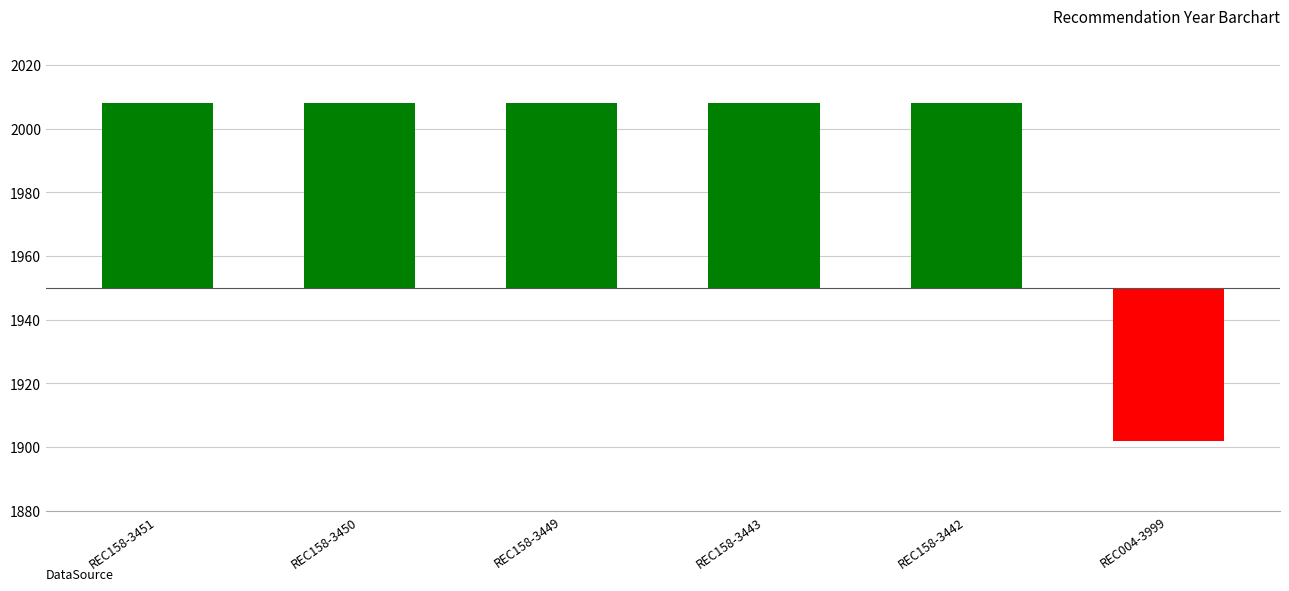

The chart shows a value of 58 at REC158-3450. True or false?

True